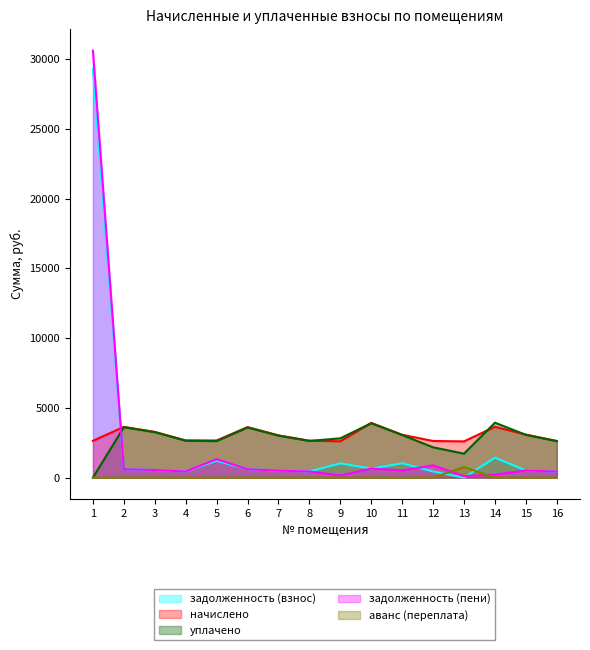

What is the sum of the задолженность (пени) values at 9 and 5?

1481.6